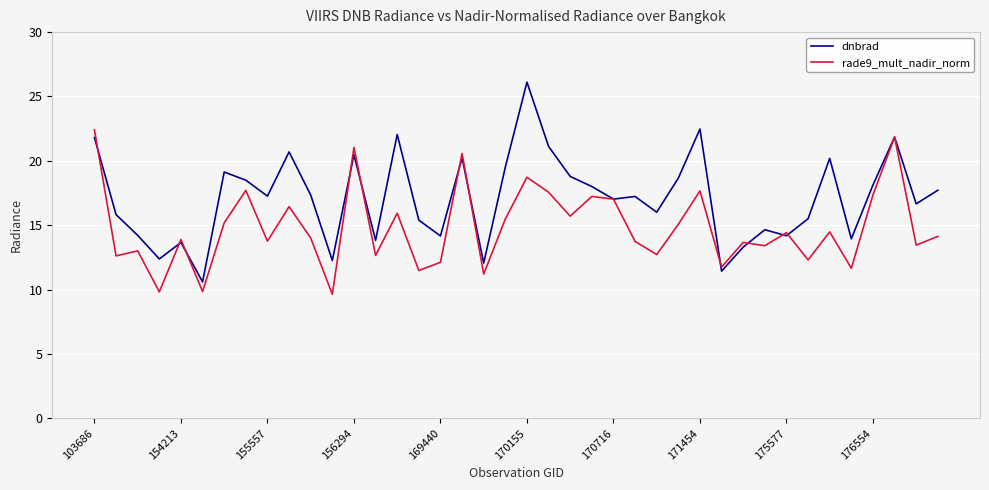

What is the maximum value for rade9_mult_nadir_norm?

22.4